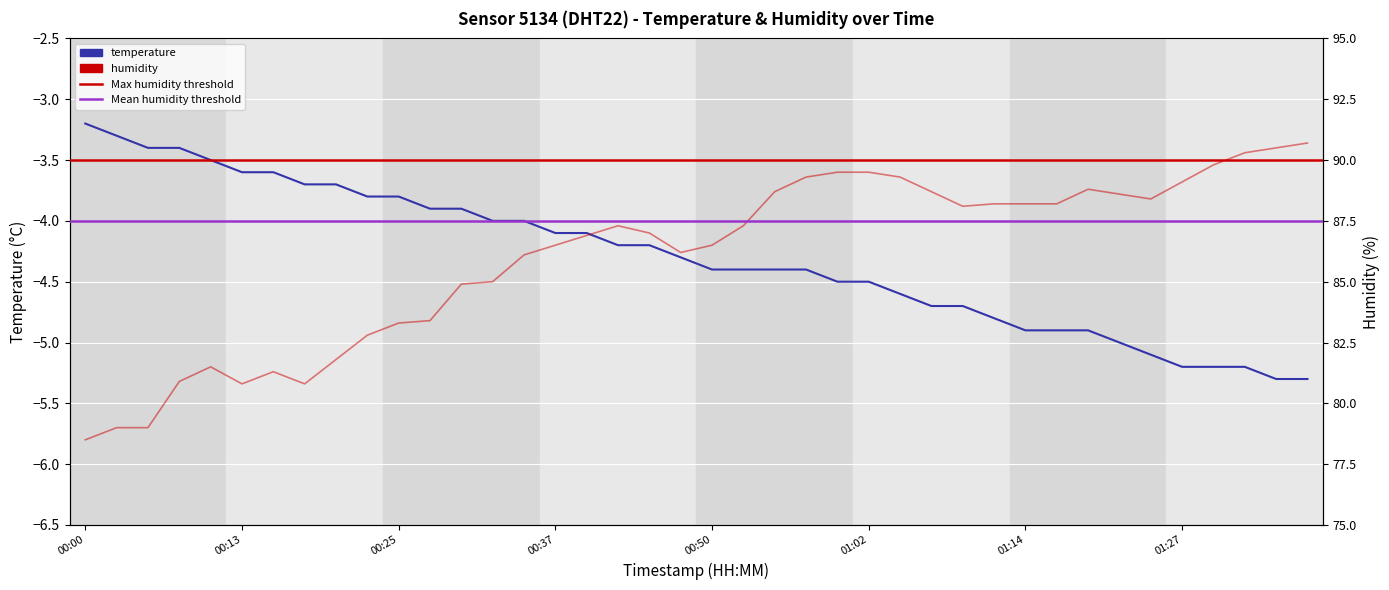

What is the value of the temperature point at the 17th from the left?

-4.1